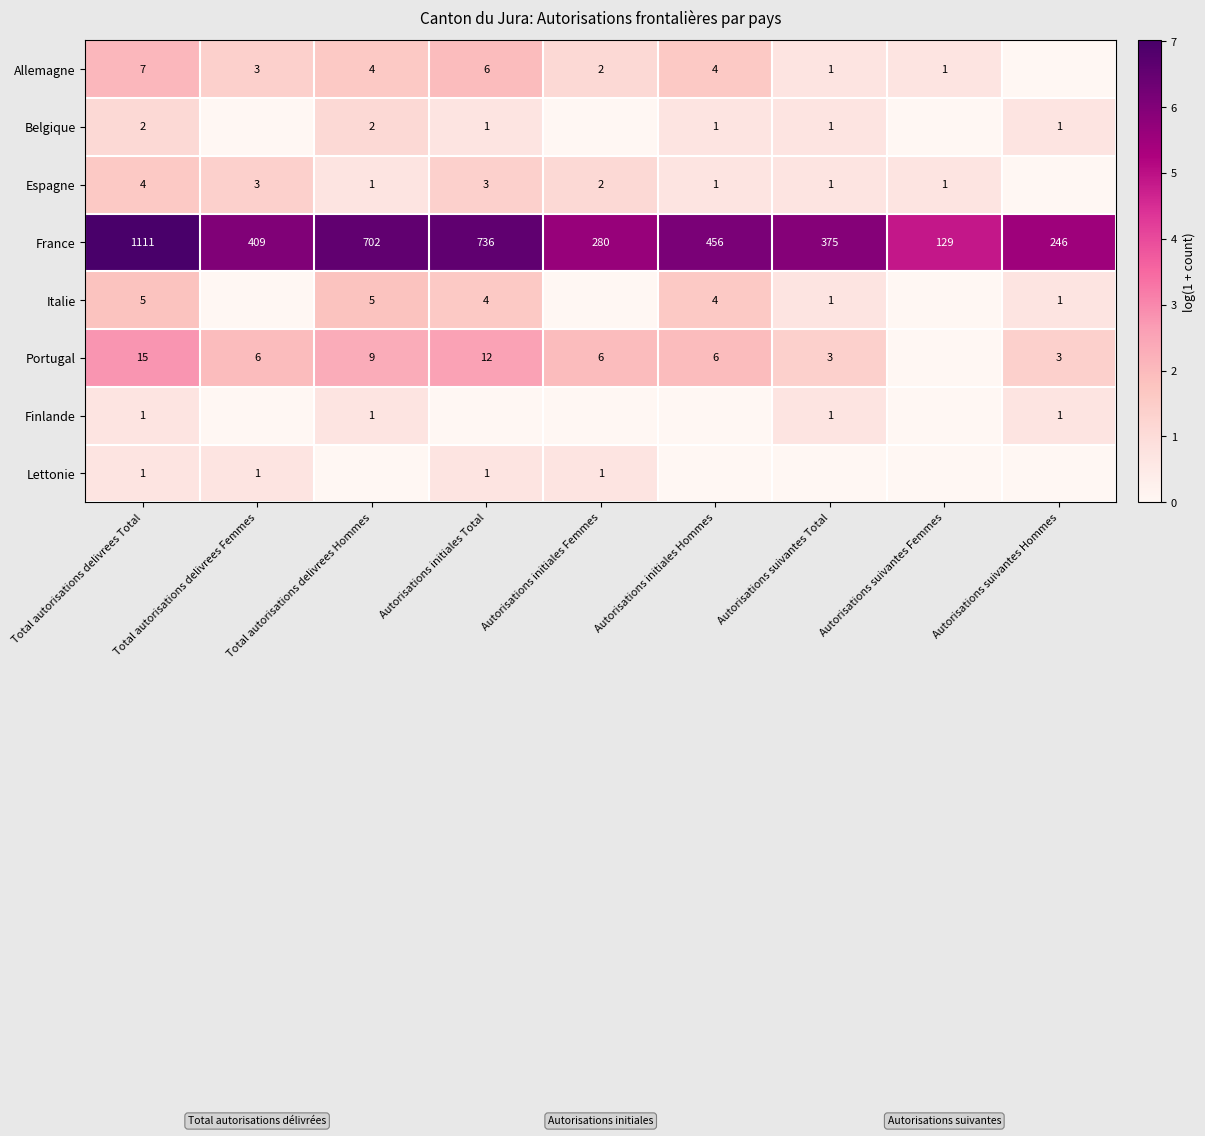

What is the difference between the France values at Autorisations initiales Hommes and Autorisations suivantes Hommes?

210